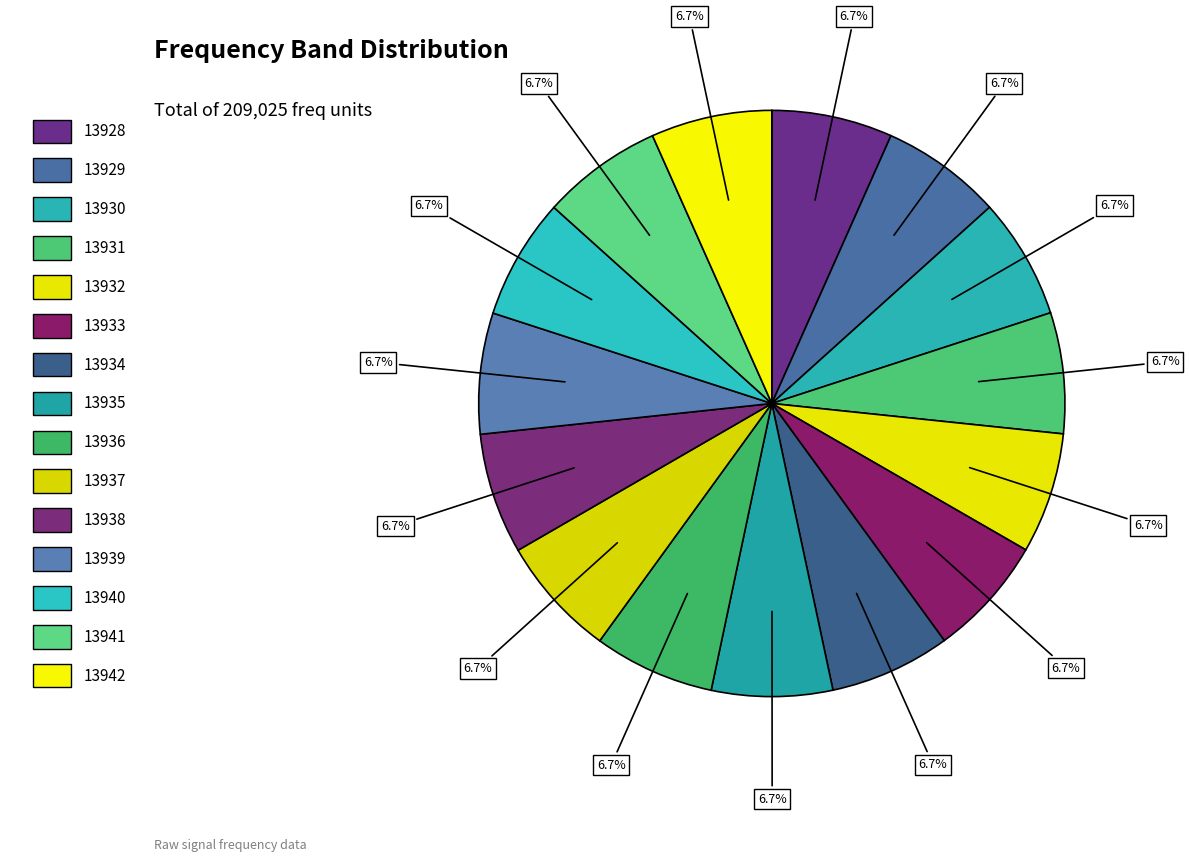

Rank the categories by value from lowest to highest.

13928, 13929, 13930, 13931, 13932, 13933, 13934, 13935, 13936, 13937, 13938, 13939, 13940, 13941, 13942